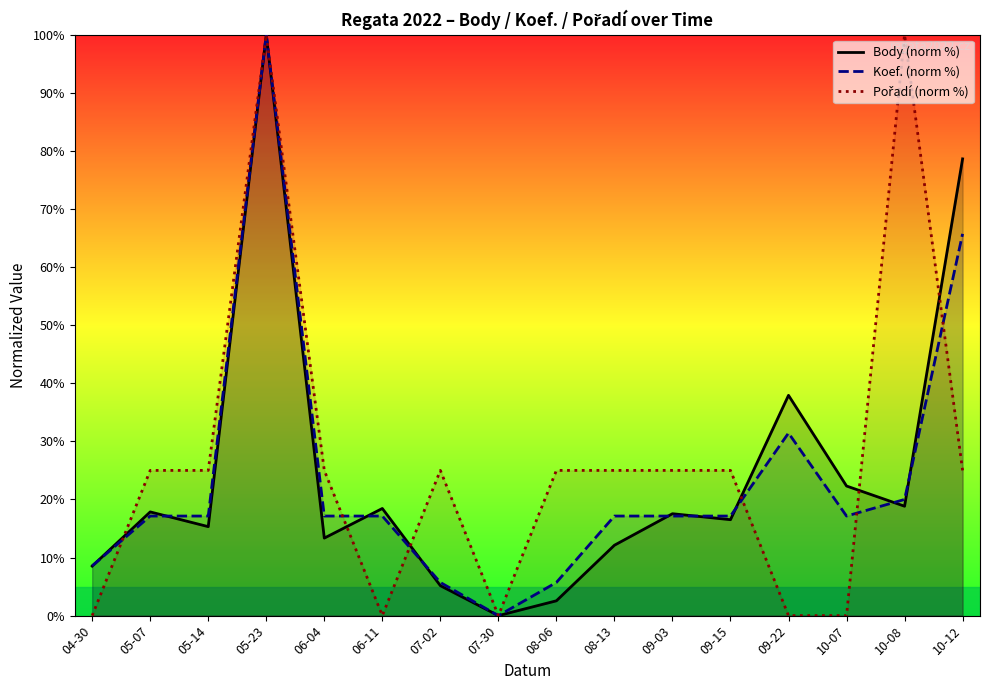

Which series has the largest range (max minus min)?

Body (norm %)